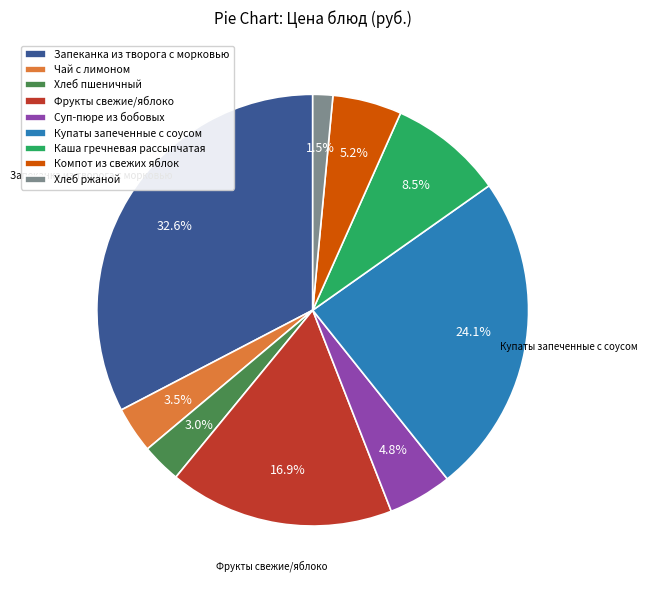

To the nearest percent, what is the average slice percentage?

11%